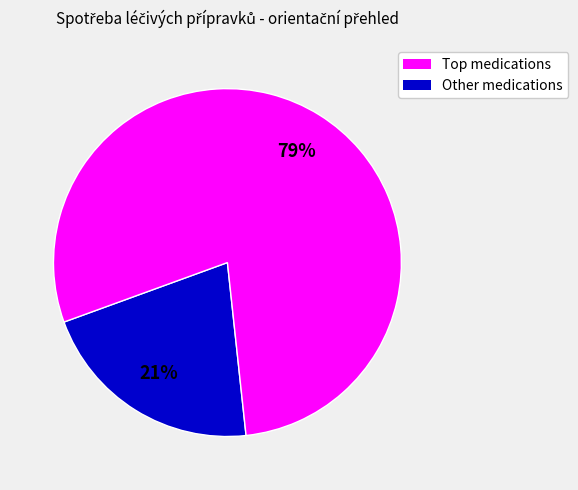

True or false: Other medications accounts for 91% of the total.

False